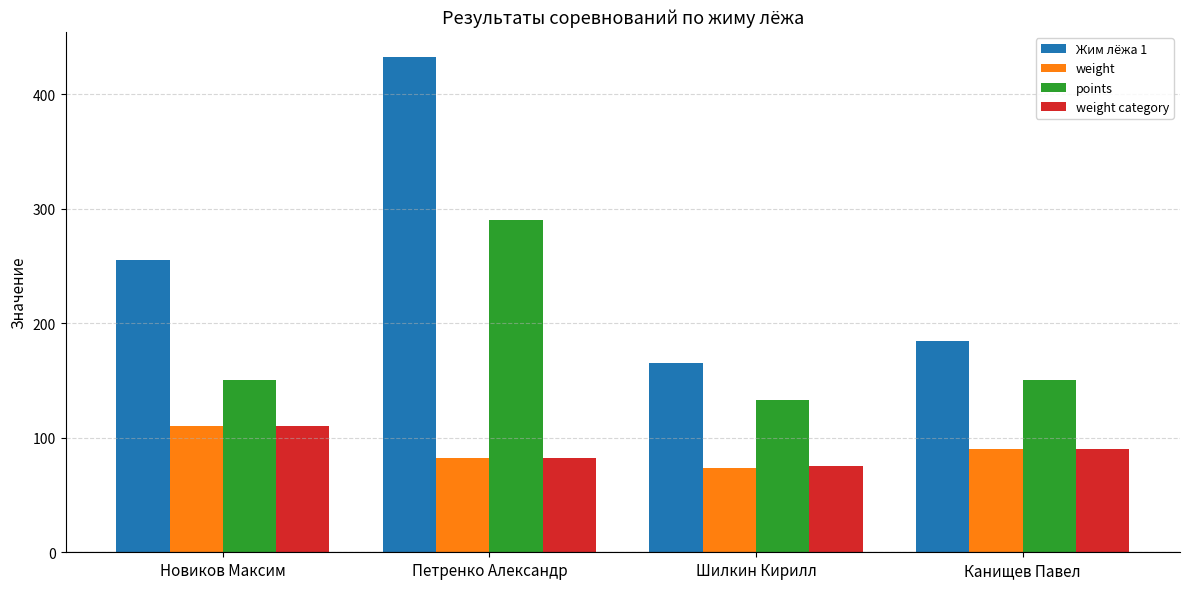

Between Новиков Максим and Канищев Павел, which series saw the biggest shift?

Жим лёжа 1